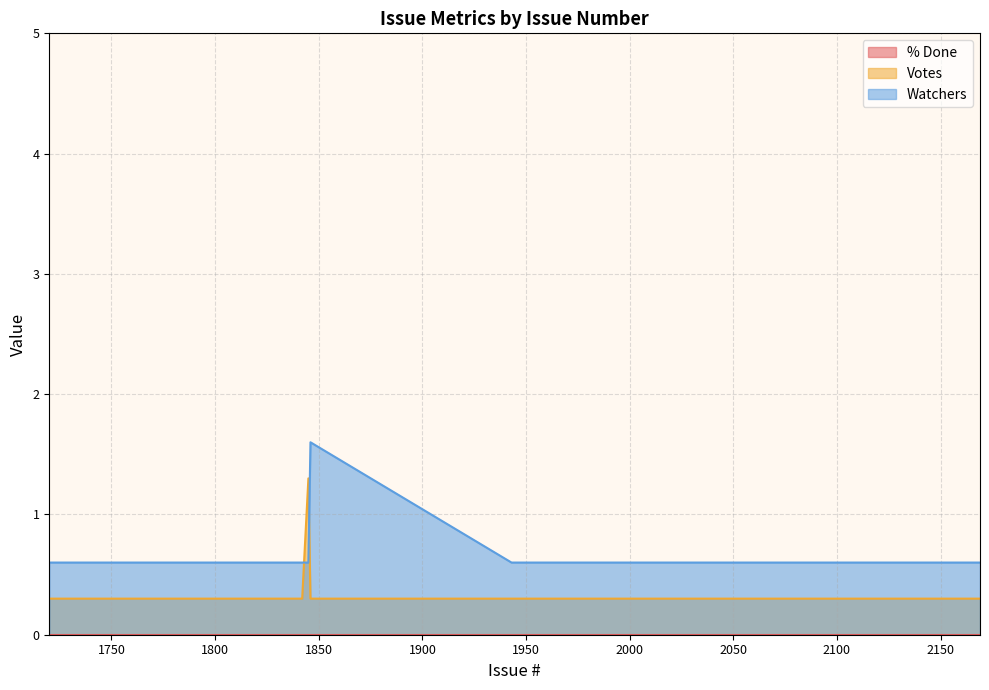

At which label does Watchers reach its minimum?

1720